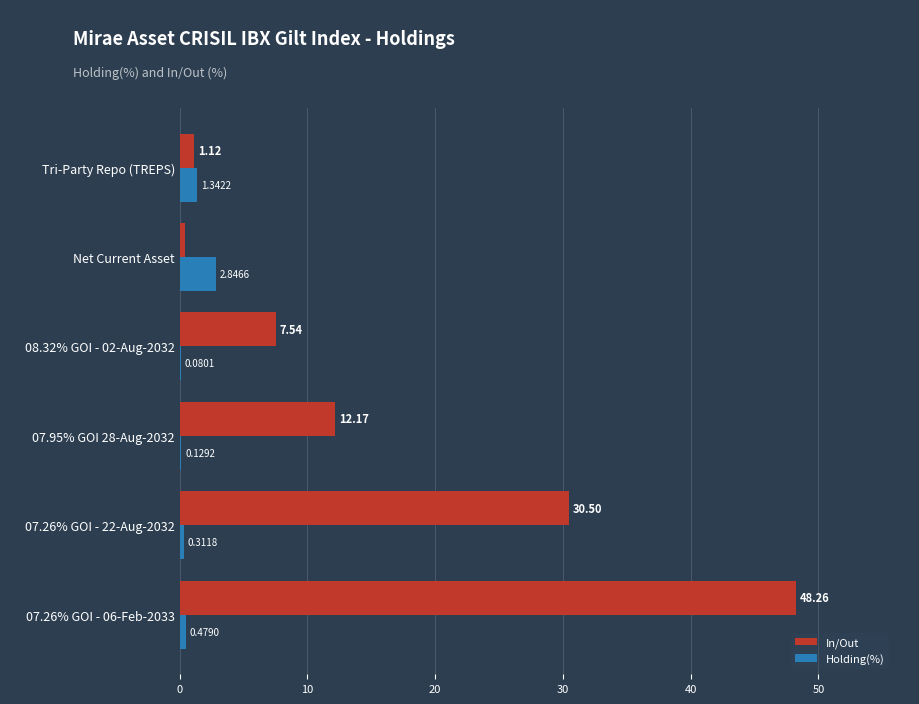

What are all the series names shown in the legend?

In/Out, Holding(%)